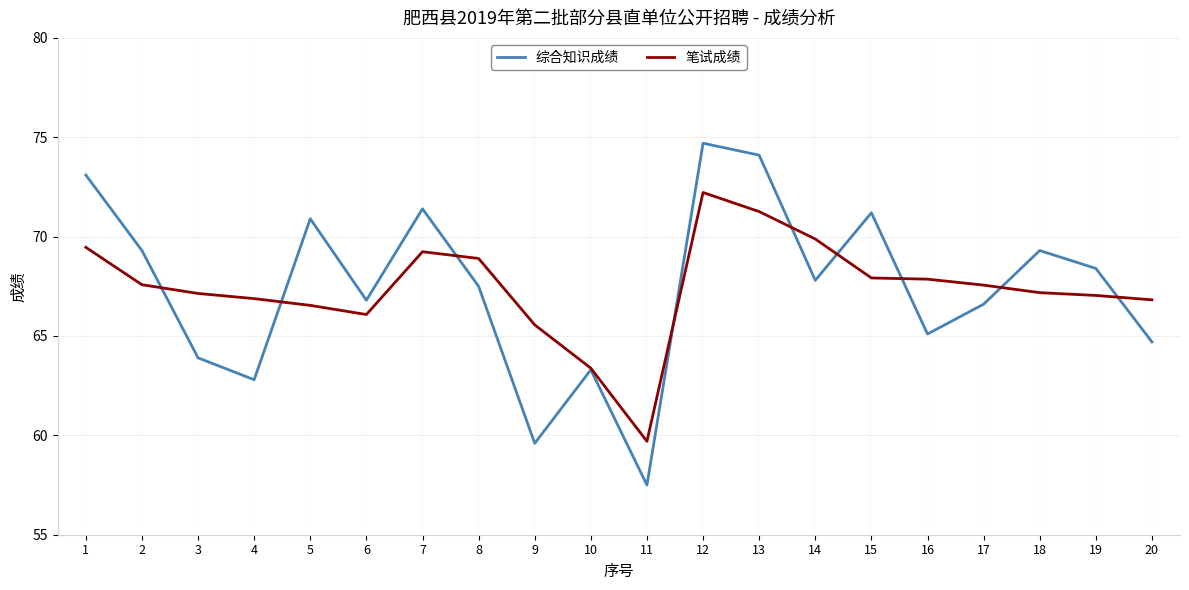

Read the 笔试成绩 value at 16.

67.9